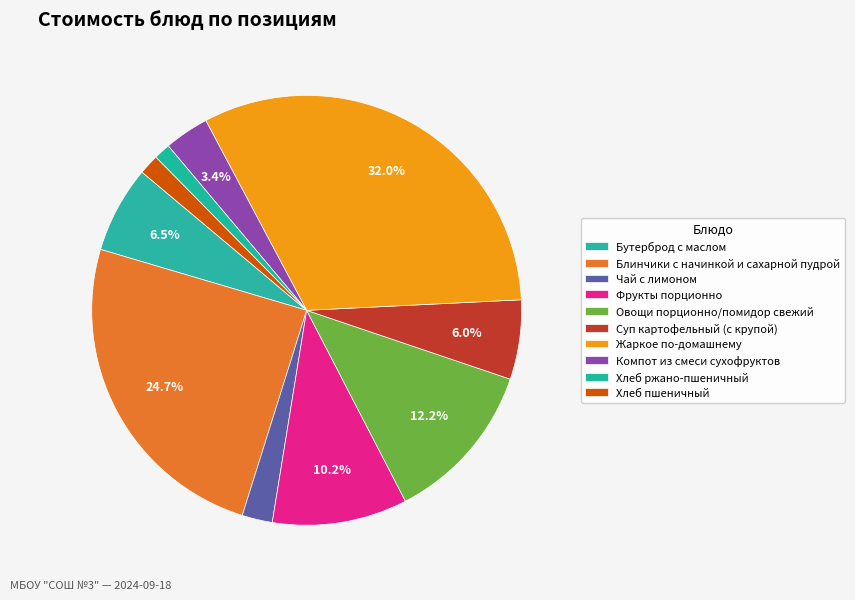

Count the number of slices in the pie.

10